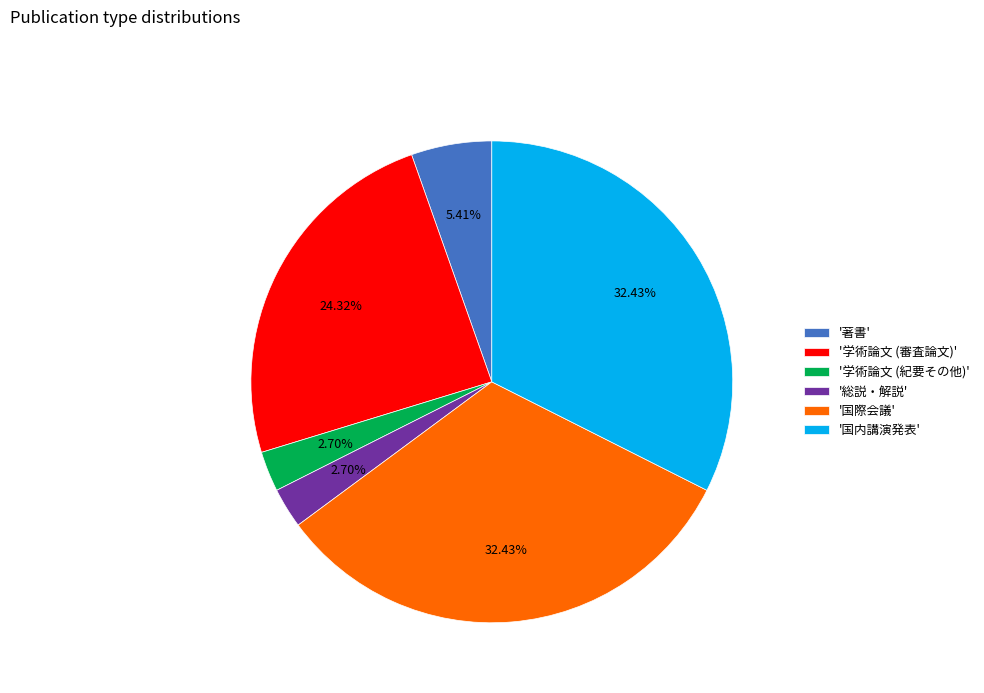

Combined, do '学術論文 (審査論文)' and '国内講演発表' account for over 50%?

Yes